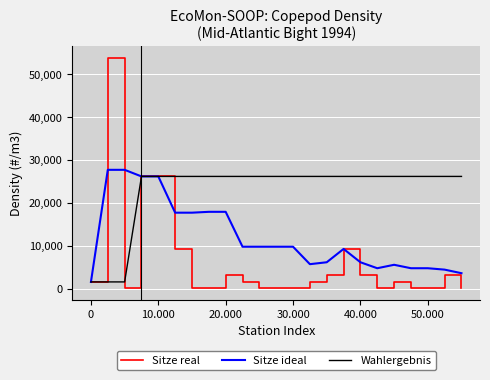

What is the greatest value displayed?

53898.6